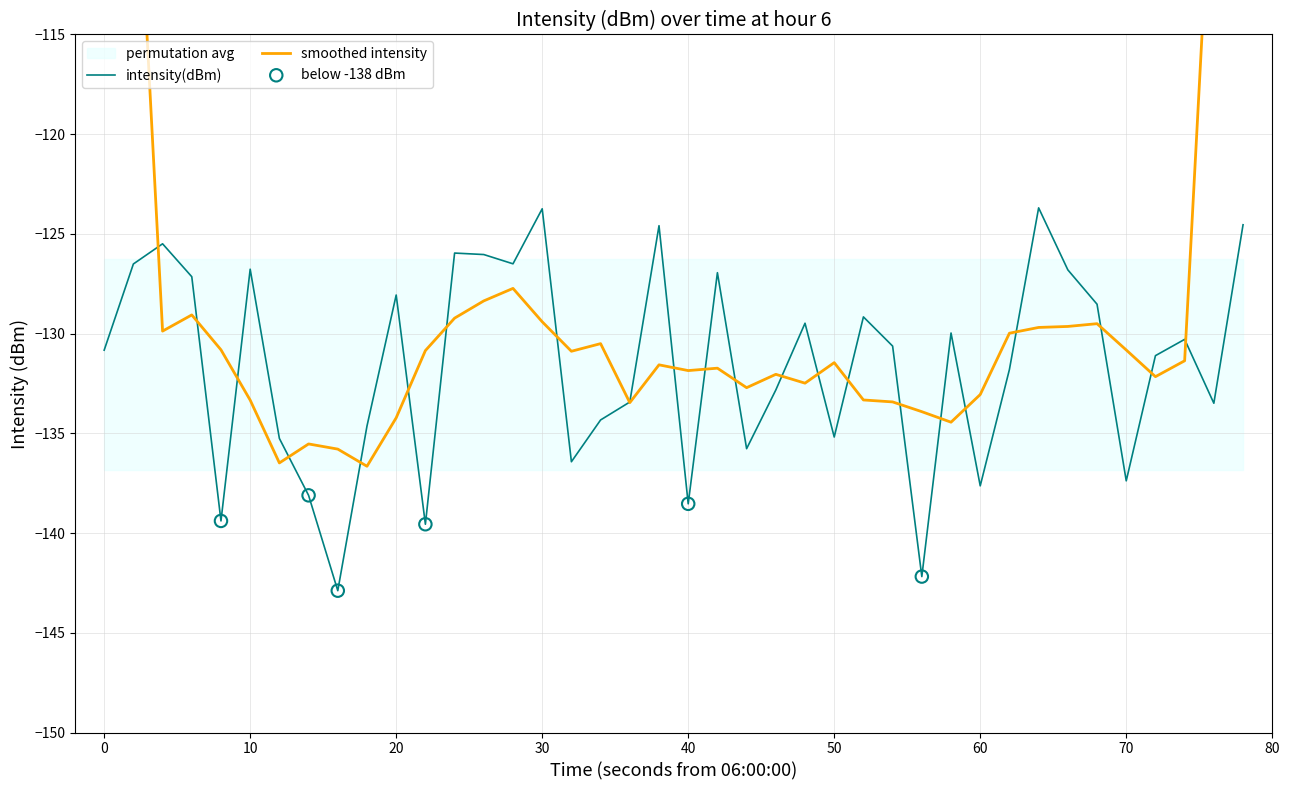

What is the highest value of the intensity(dBm) series?

-123.7